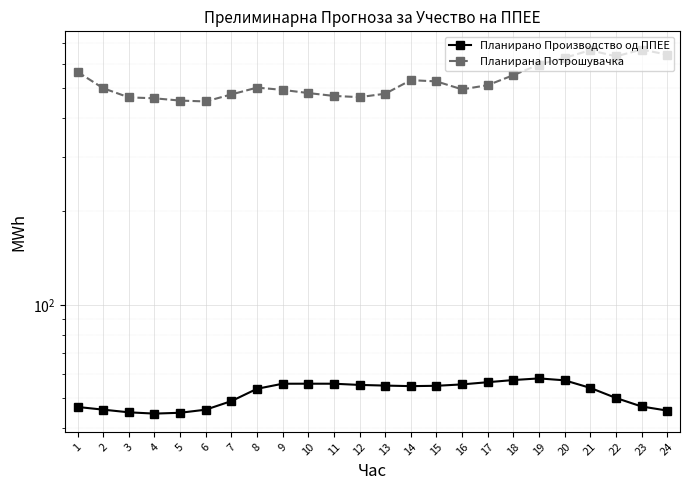

Between 16 and 19, which series saw the biggest shift?

Планирана Потрошувачка